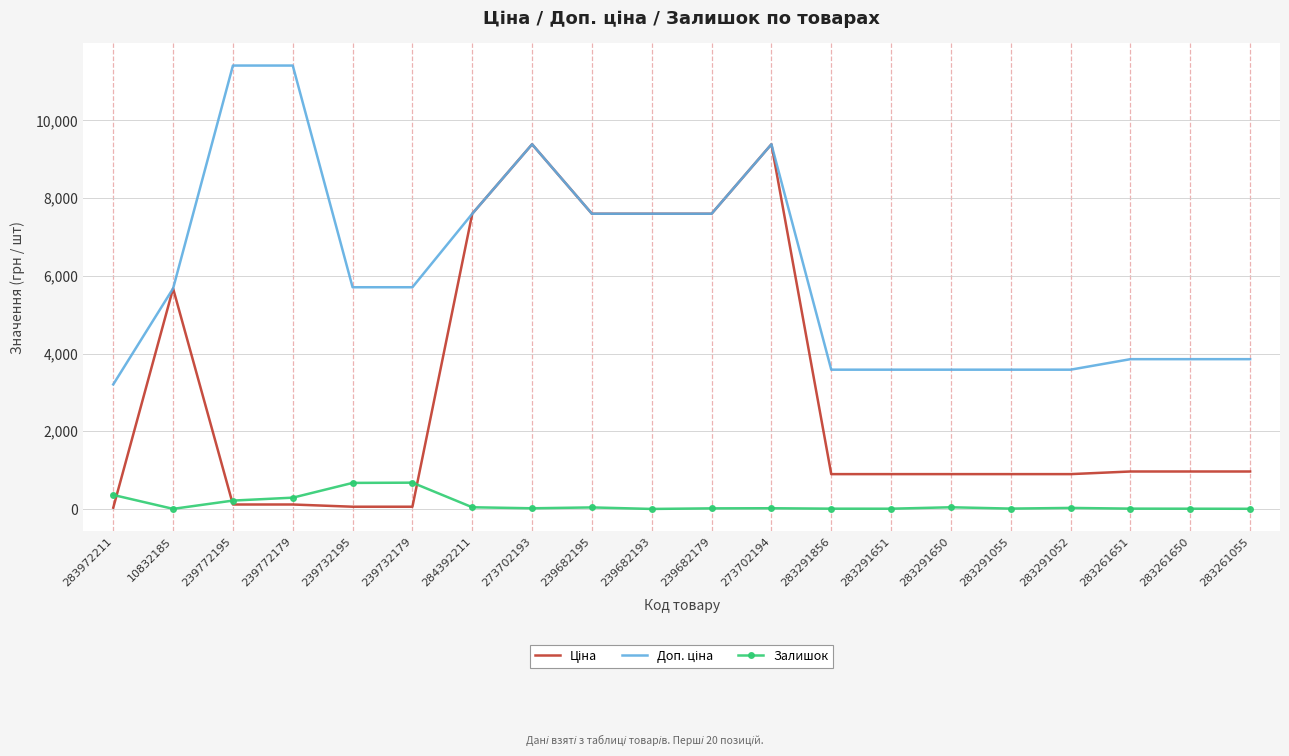

Is it true that Залишок equals 43.0 at 284392211?

True